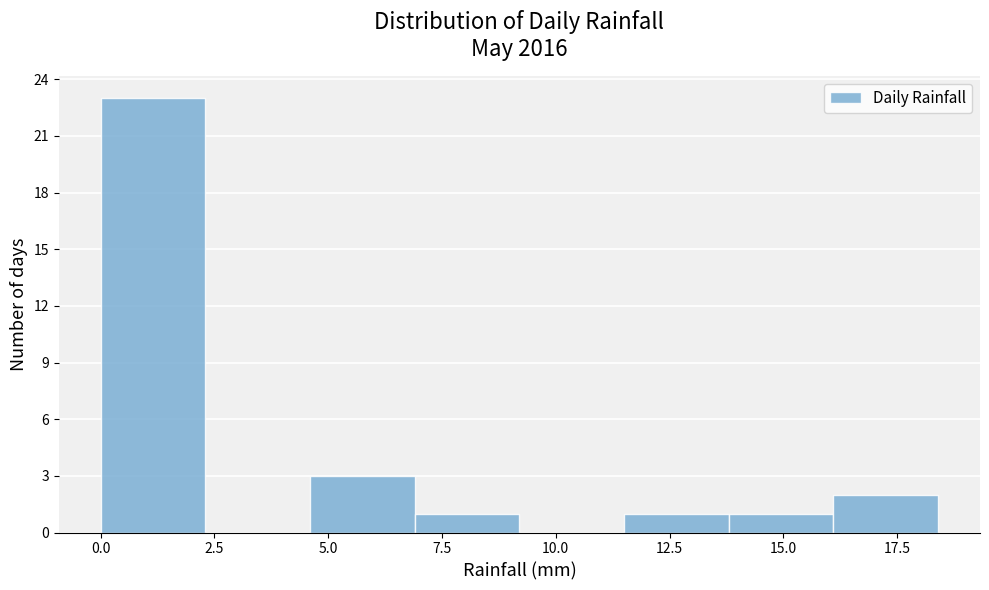

Over which range of the x-axis is the bar tallest?

0.0 to 2.3